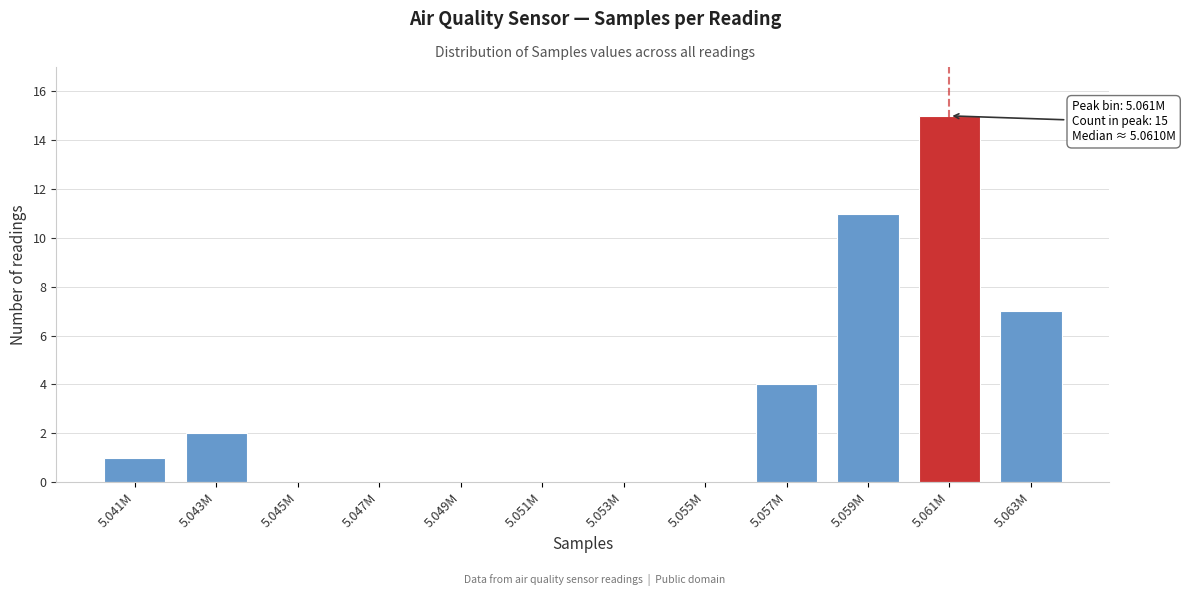

Reading left to right, transcribe all the data shown in this chart.

5.041M=1	5.043M=2	5.045M=0	5.047M=0	5.049M=0	5.051M=0	5.053M=0	5.055M=0	5.057M=4	5.059M=11	5.061M=15	5.063M=7